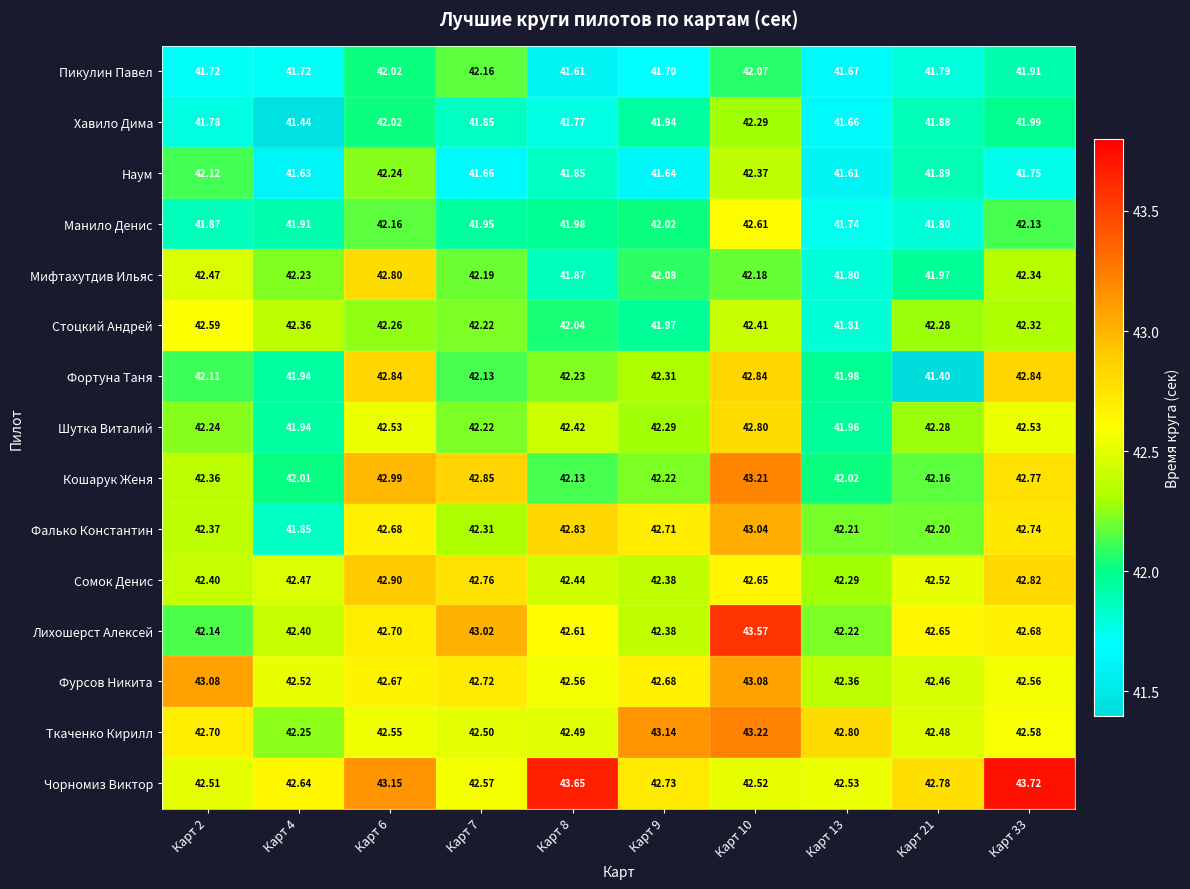

Which series has the largest total across all categories?

Чорномиз Виктор